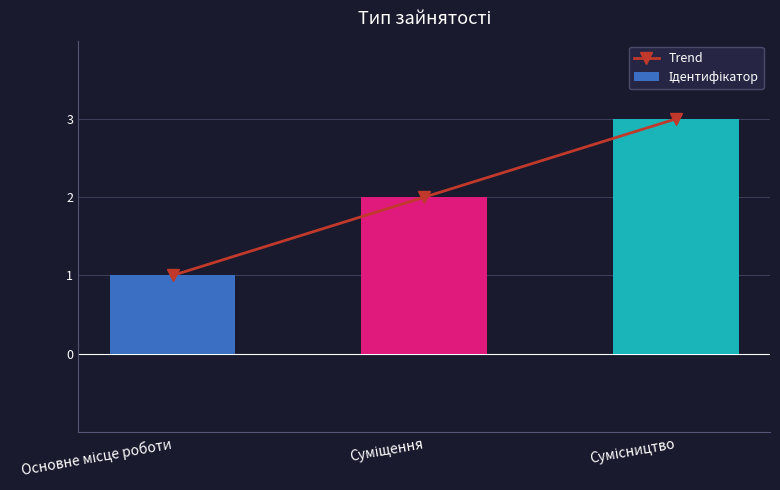

Is it true that Trend equals 0 at Основне місце роботи?

False